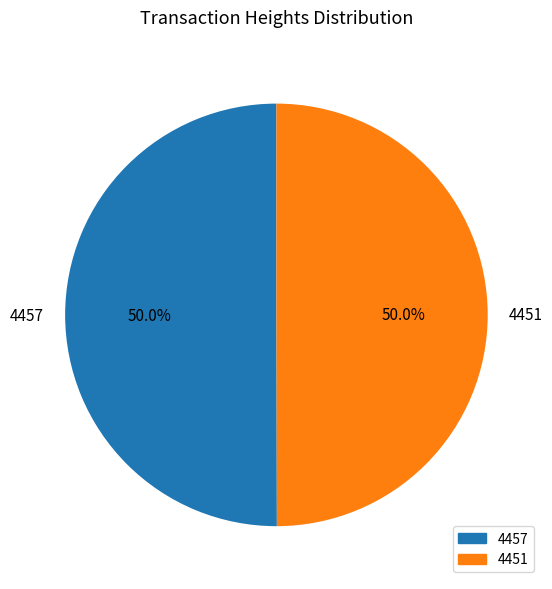

What percentage do 4451 and 4457 together represent?

100.0%